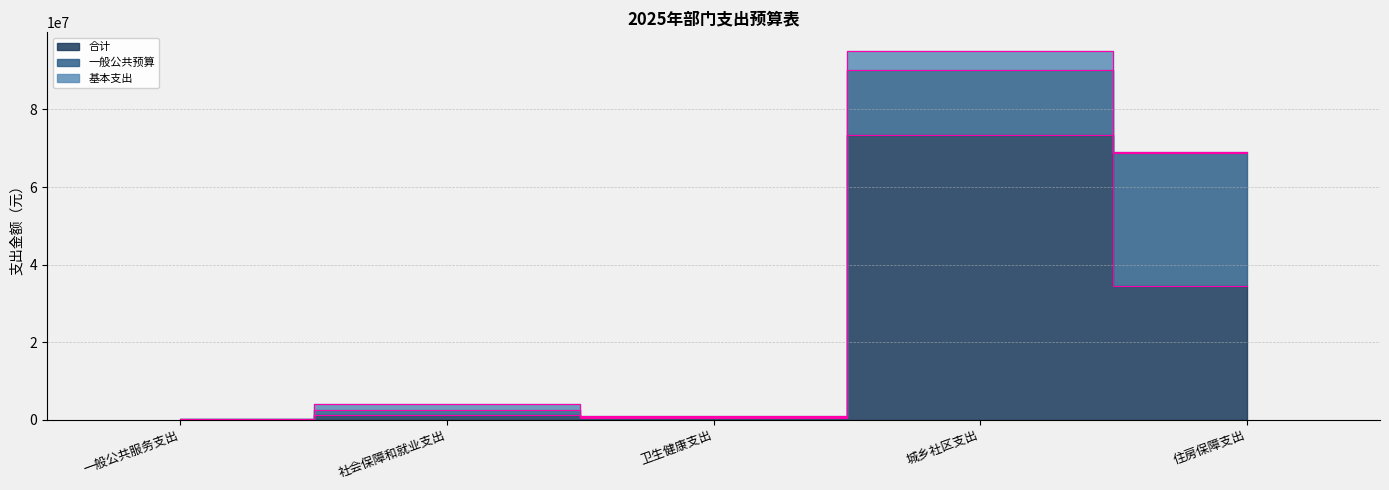

How many lines are shown in the chart?

3